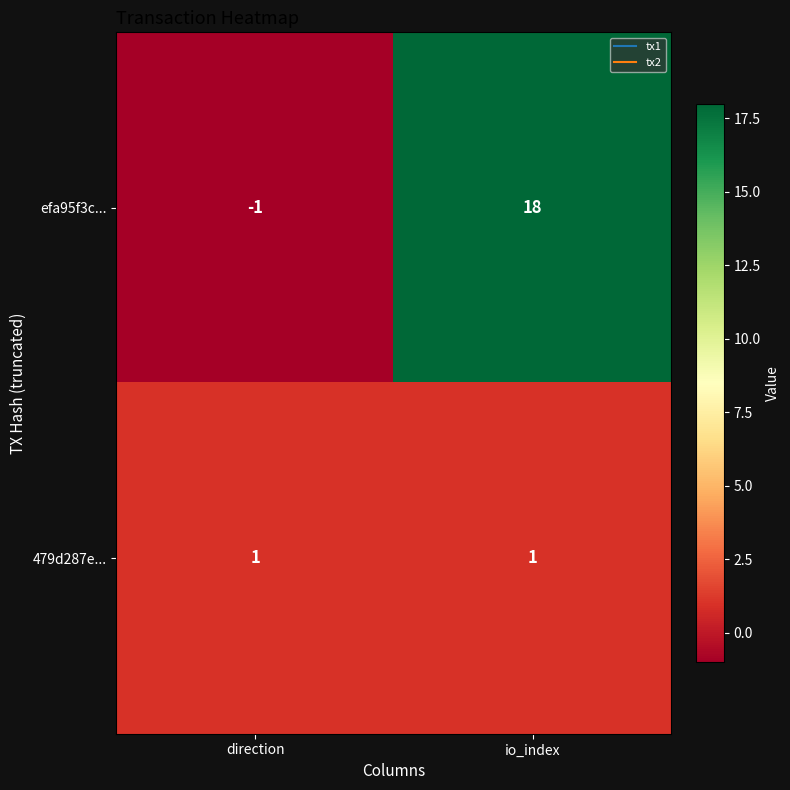

What is the spread (max minus min) of values at direction?

2